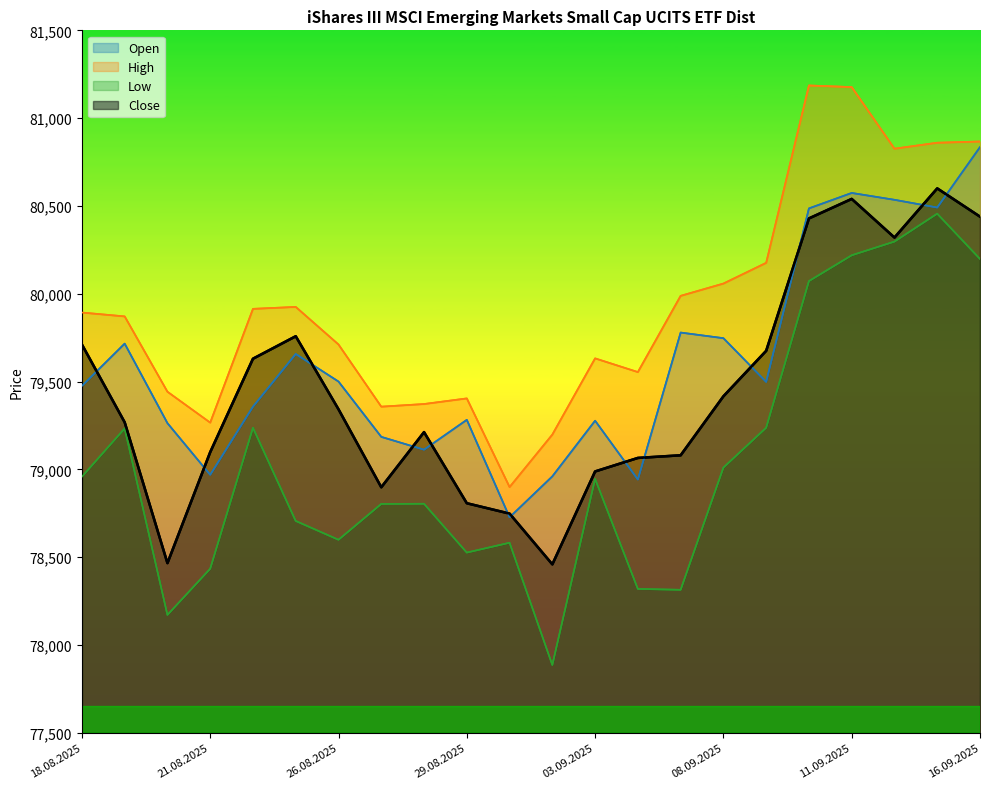

At which category does the chart reach its peak across all series?

17